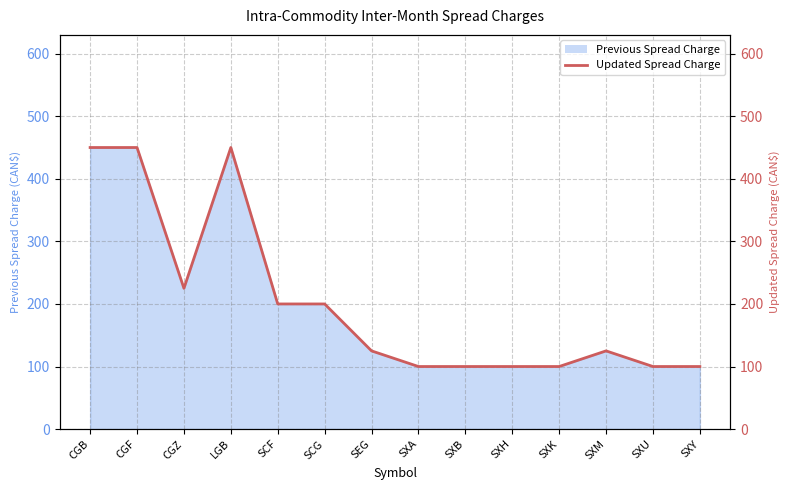

True or false: the data shows 100 at SXK.

True